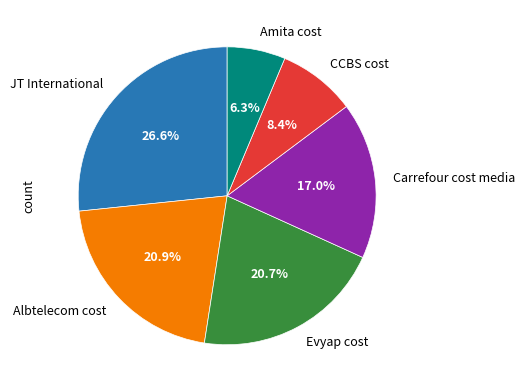

What percentage is the JT International slice, to the nearest percent?

27%